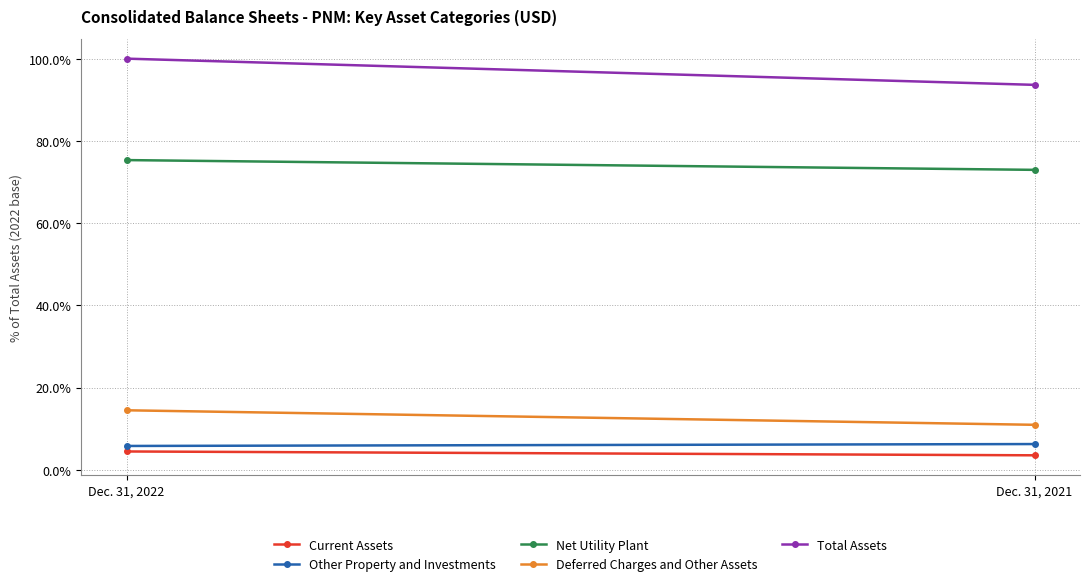

What is the total value across all series at Dec. 31, 2022?

200.0